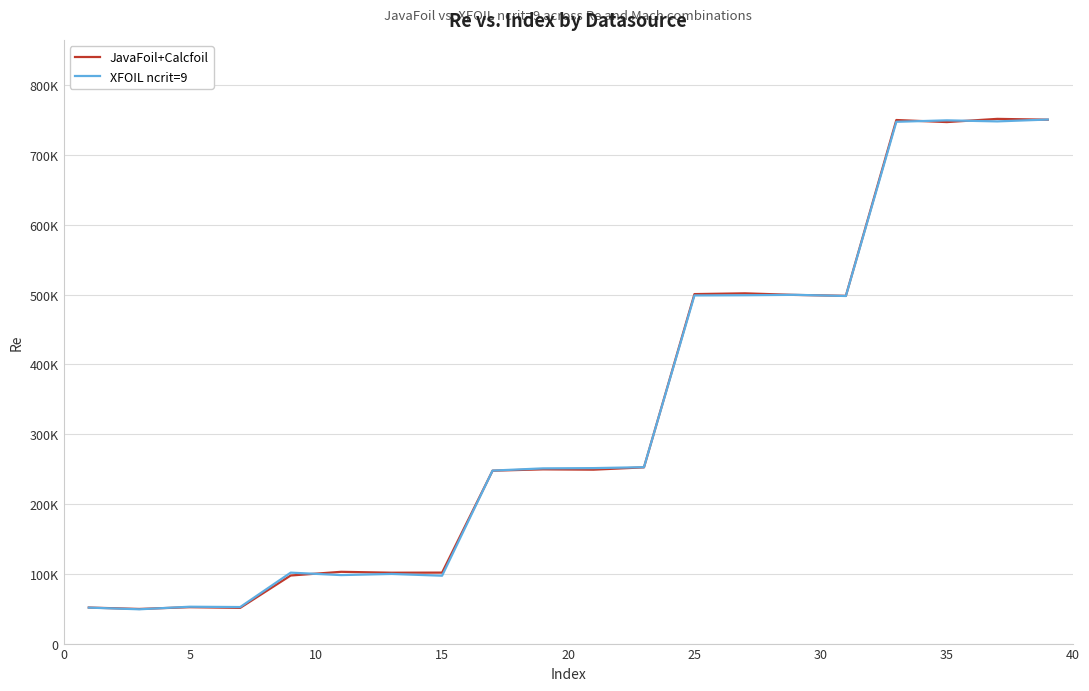

Which series has the largest range (max minus min)?

JavaFoil+Calcfoil